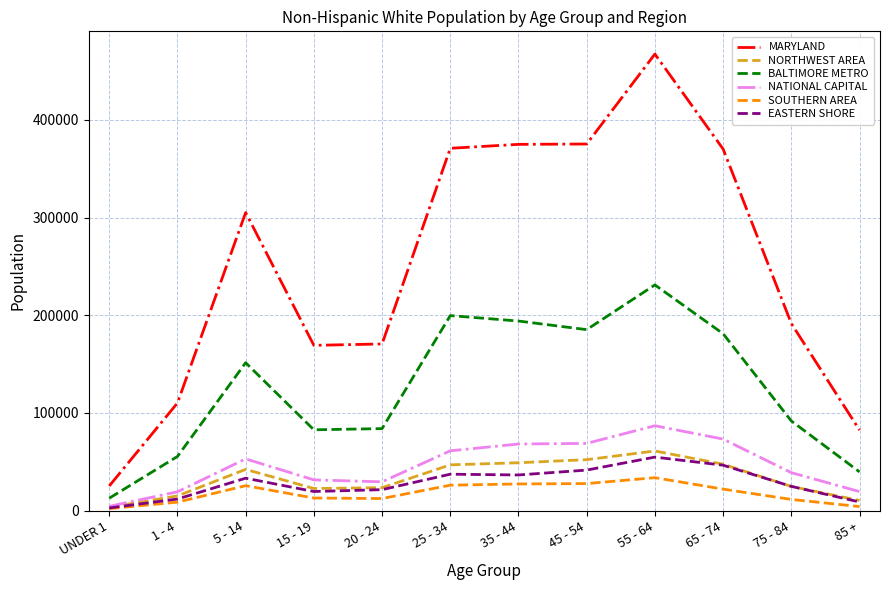

What is the approximate value of BALTIMORE METRO at 1 - 4, to the nearest 10?

55400